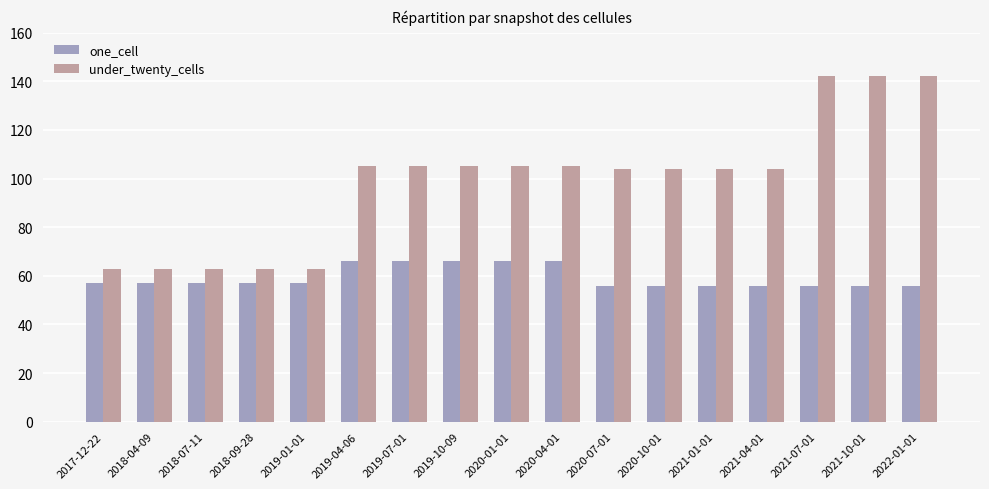

Reading left to right, extract all data points from this chart.

one_cell: 2017-12-22=57	2018-04-09=57	2018-07-11=57	2018-09-28=57	2019-01-01=57	2019-04-06=66	2019-07-01=66	2019-10-09=66	2020-01-01=66	2020-04-01=66	2020-07-01=56	2020-10-01=56	2021-01-01=56	2021-04-01=56	2021-07-01=56	2021-10-01=56	2022-01-01=56
under_twenty_cells: 2017-12-22=63	2018-04-09=63	2018-07-11=63	2018-09-28=63	2019-01-01=63	2019-04-06=105	2019-07-01=105	2019-10-09=105	2020-01-01=105	2020-04-01=105	2020-07-01=104	2020-10-01=104	2021-01-01=104	2021-04-01=104	2021-07-01=142	2021-10-01=142	2022-01-01=142